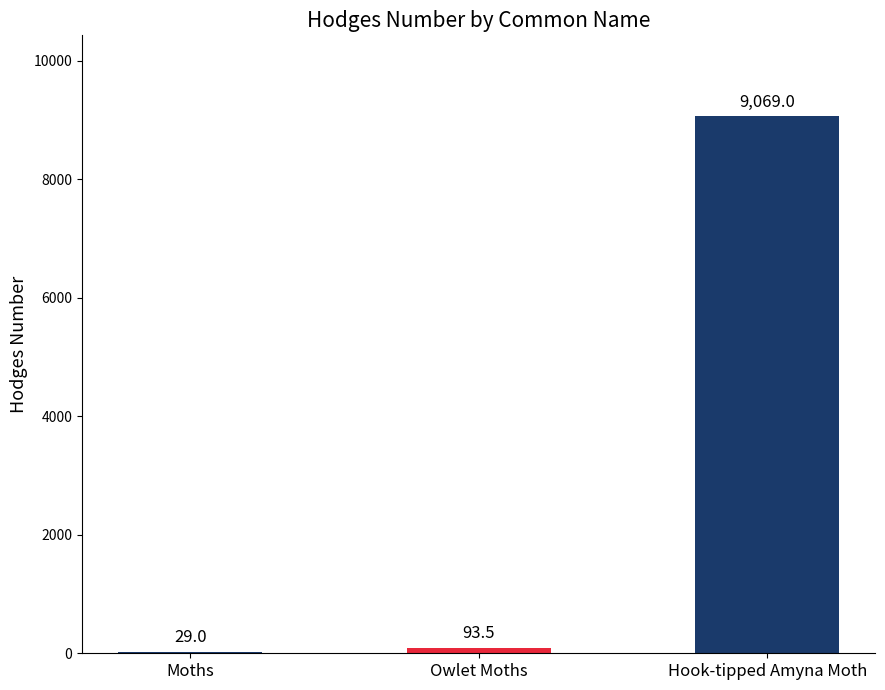

Is it true that the value at Hook-tipped Amyna Moth is 3860.5?

False